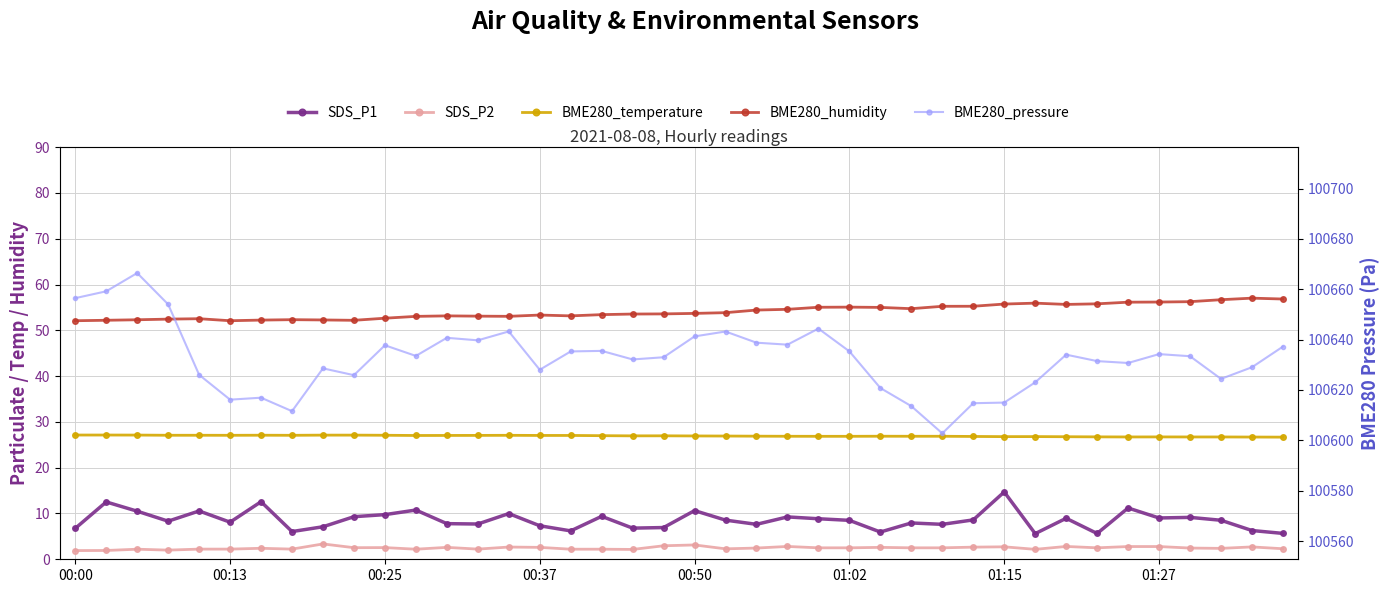

Where is BME280_temperature nearest to the value 26?

39